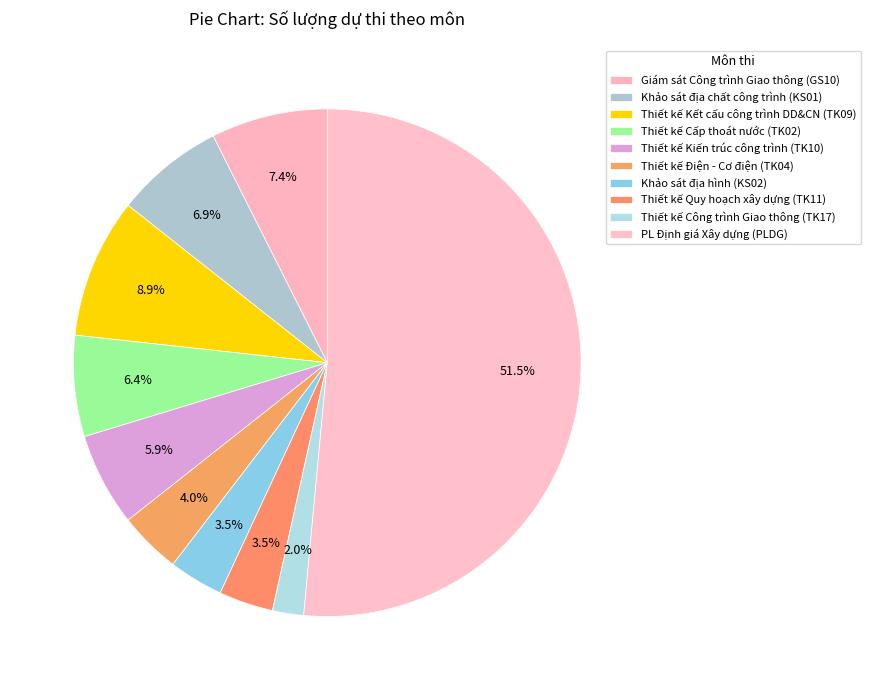

Rank the categories by value from lowest to highest.

Thiết kế Công trình Giao thông (TK17), Khảo sát địa hình (KS02), Thiết kế Quy hoạch xây dựng (TK11), Thiết kế Điện - Cơ điện (TK04), Thiết kế Kiến trúc công trình (TK10), Thiết kế Cấp thoát nước (TK02), Khảo sát địa chất công trình (KS01), Giám sát Công trình Giao thông (GS10), Thiết kế Kết cấu công trình DD&CN (TK09), PL Định giá Xây dựng (PLDG)